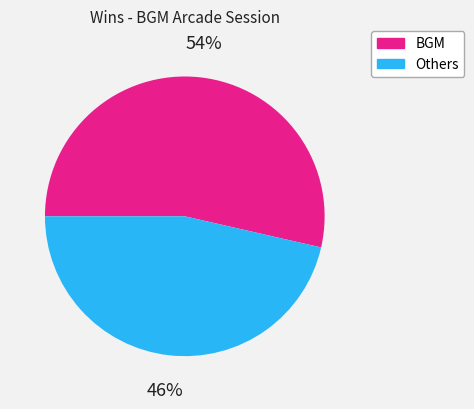

Is there any slice that represents more than half of the pie?

Yes